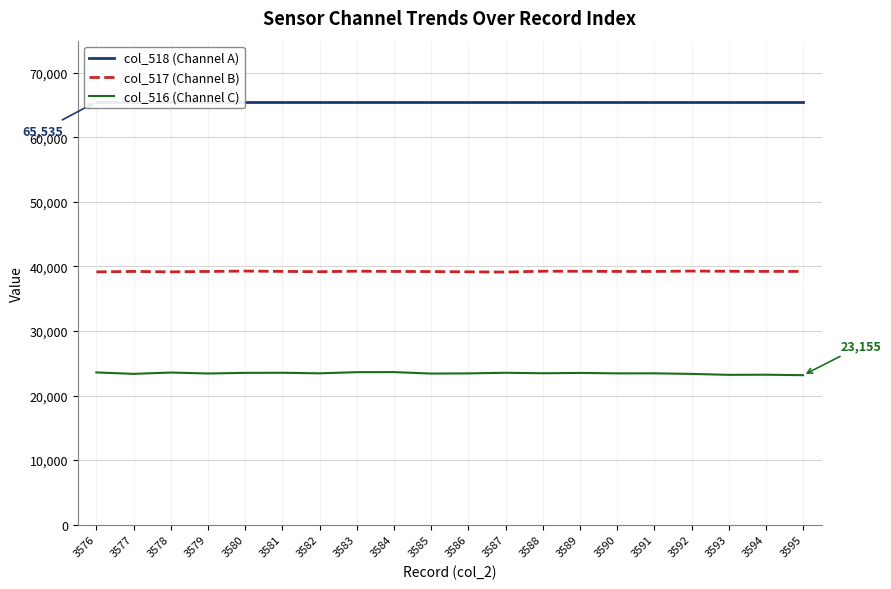

Between 3589 and 3594, which series saw the biggest shift?

col_516 (Channel C)